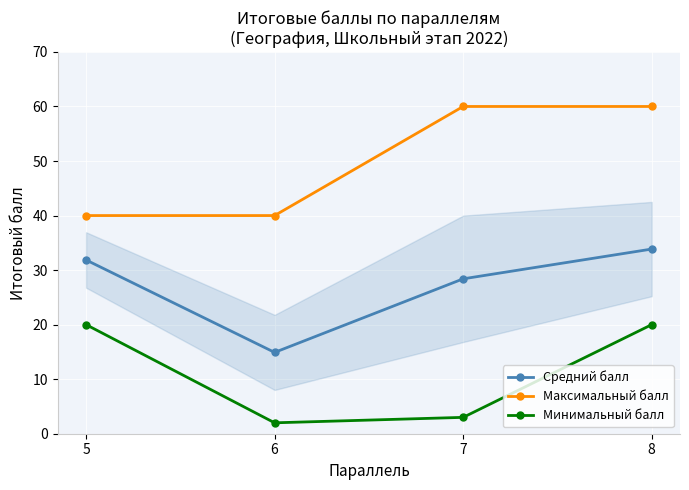

Rank the categories by Средний балл value from lowest to highest.

6, 7, 5, 8